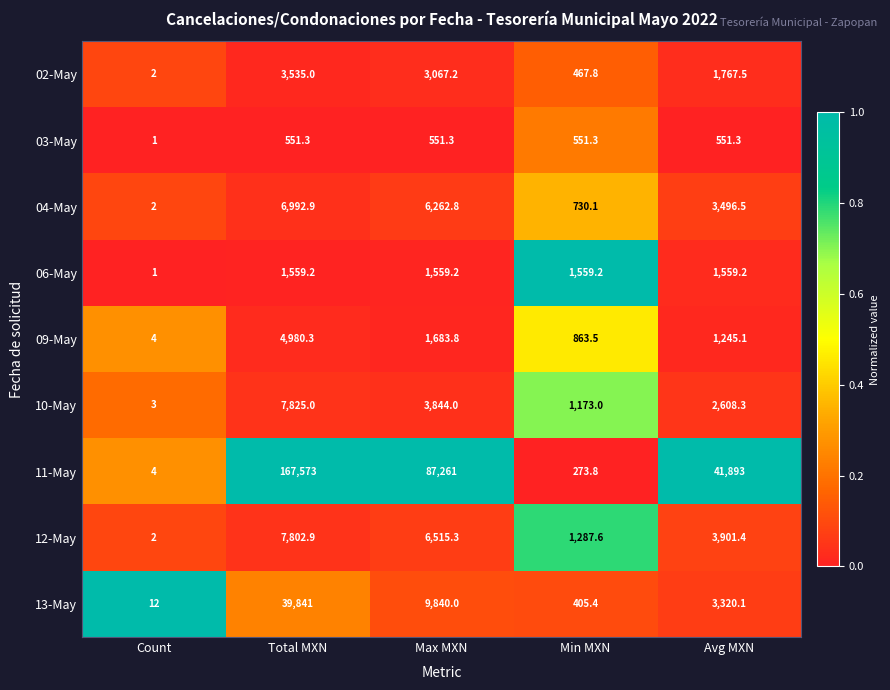

Is the value of 13-May at Max MXN greater than the value of 10-May at Max MXN?

Yes